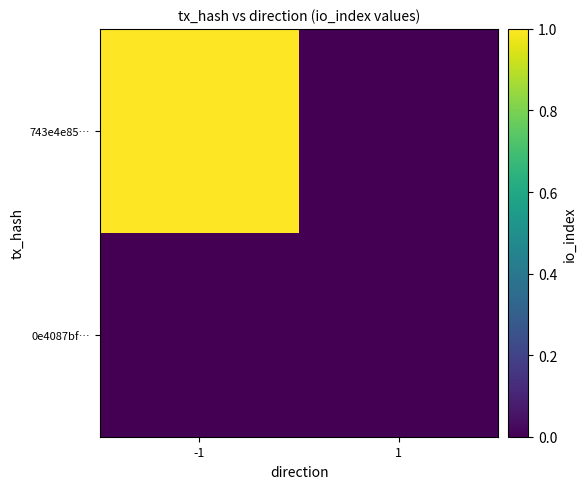

Reading right to left, extract all data points from this chart.

743e4e85…: 1=0	-1=1
0e4087bf…: 1=0	-1=0